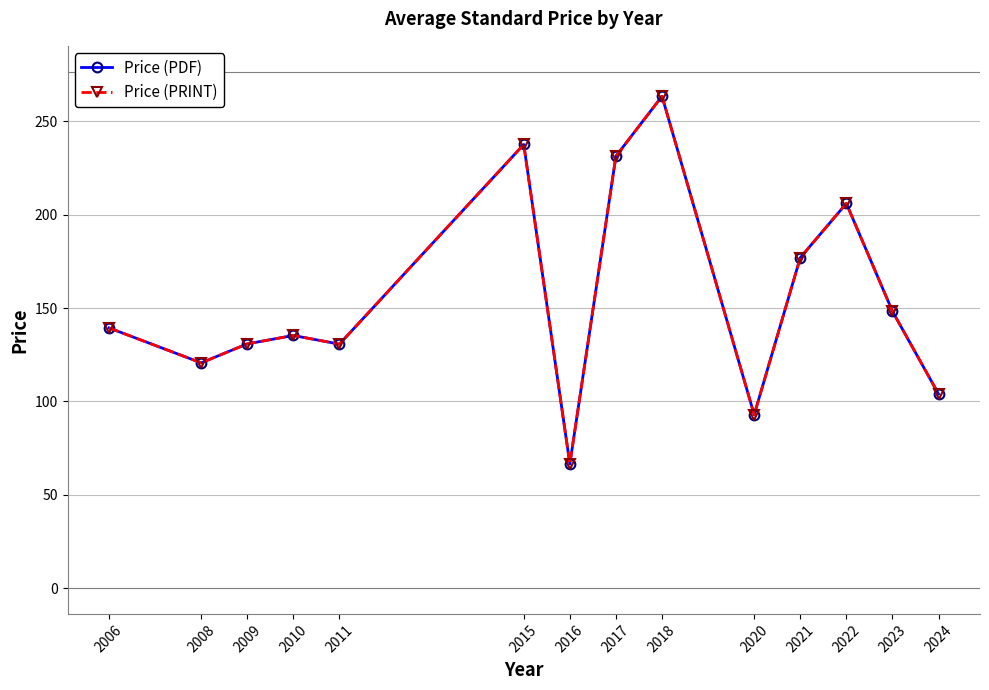

Is this an area chart (filled region under the line)?

No